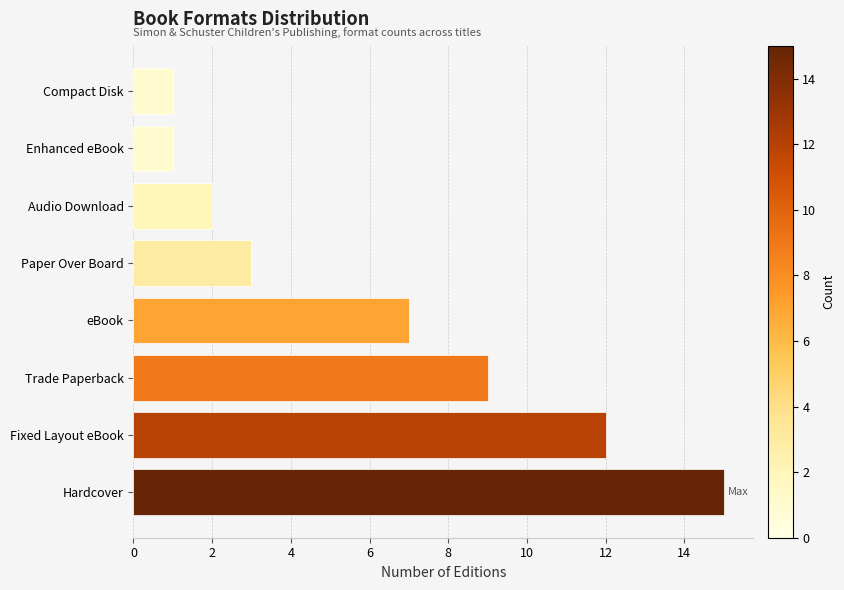

The value at eBook is 7. True or false?

True